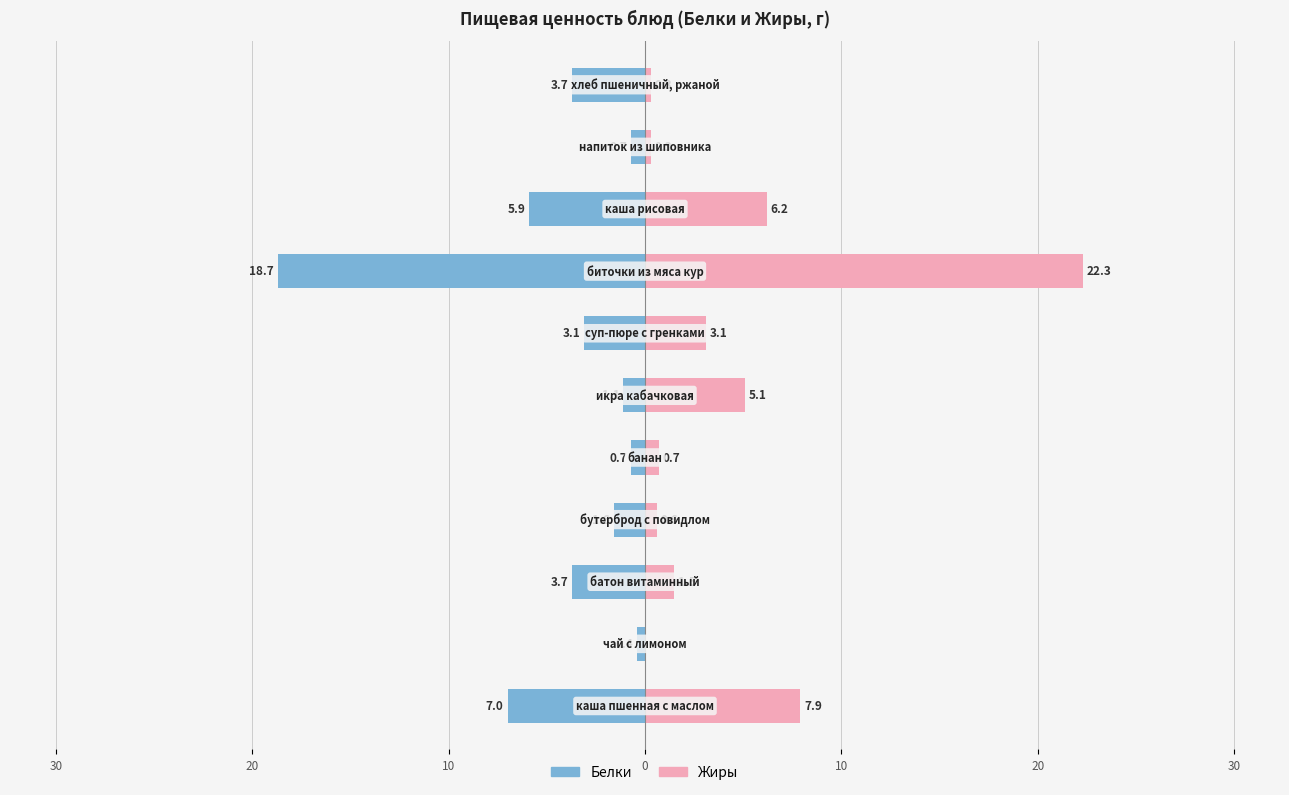

Reading left to right, extract all data points from this chart.

Белки: -7.0	-0.4	-3.7	-1.6	-0.7	-1.1	-3.1	-18.7	-5.9	-0.7	-3.7
Жиры: 7.9	0.0	1.5	0.6	0.7	5.1	3.1	22.3	6.2	0.3	0.3